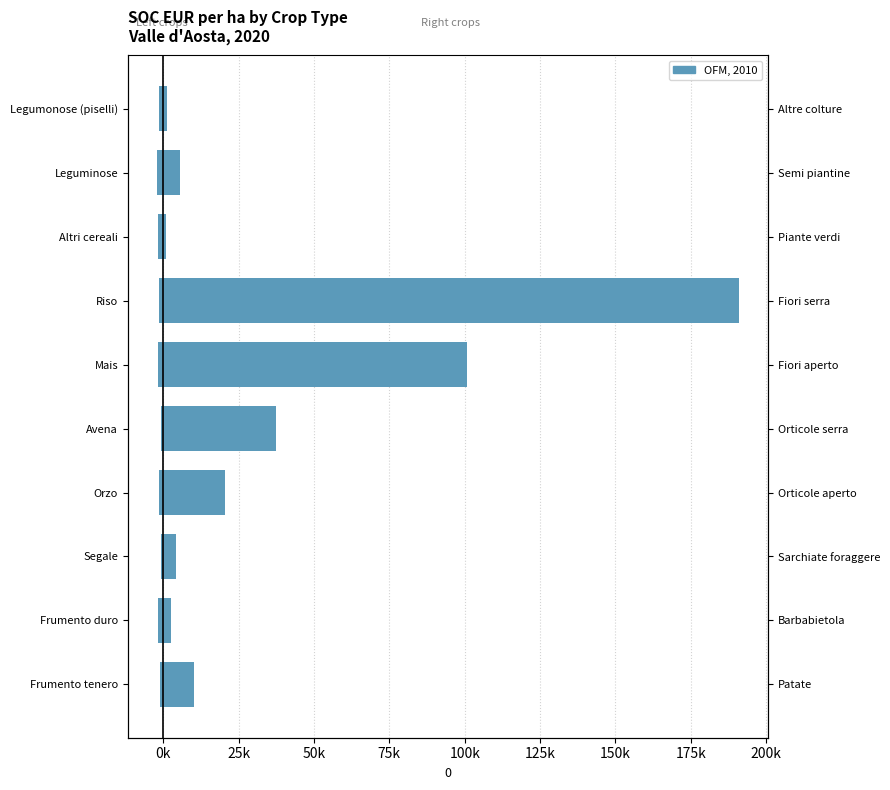

What is the difference between the maximum and minimum values in the SOC_EUR (Left crops) series?

1453.7